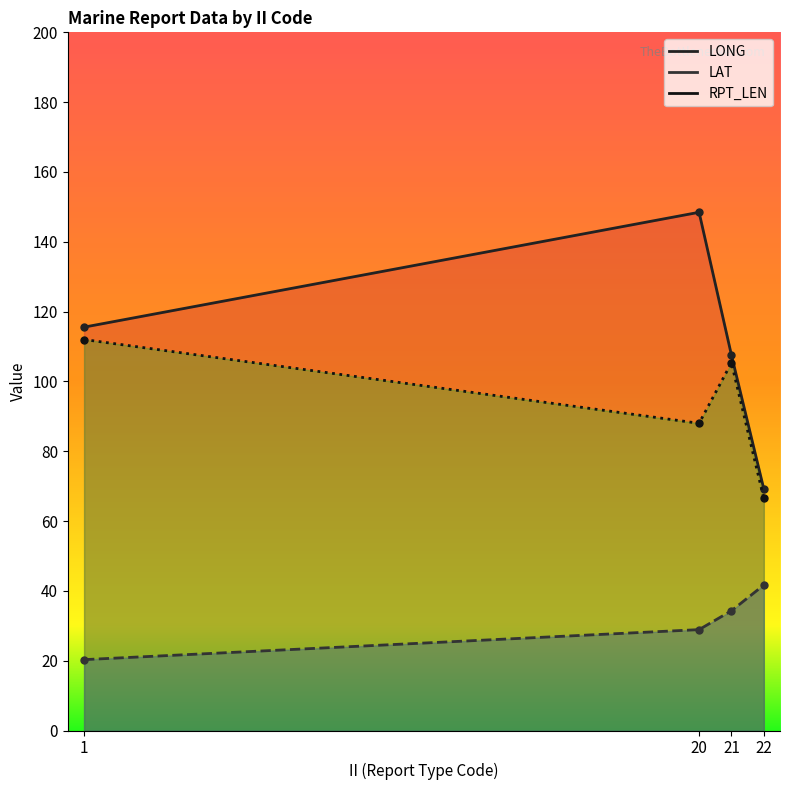

What is the change in value from 21 to 22?

-38.4